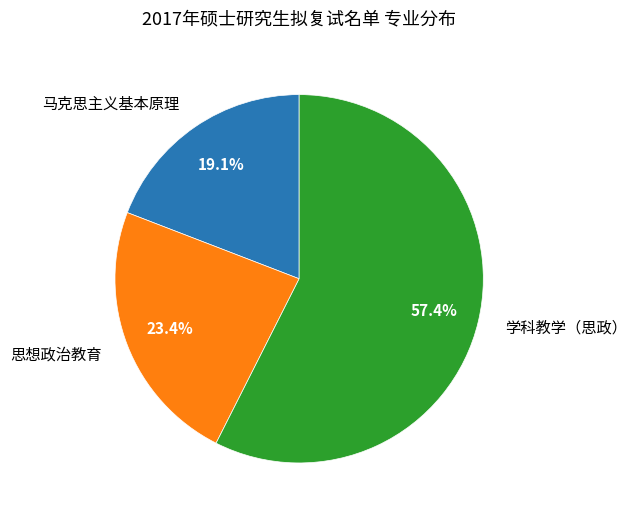

Combined, do 思想政治教育 and 马克思主义基本原理 account for over 50%?

No